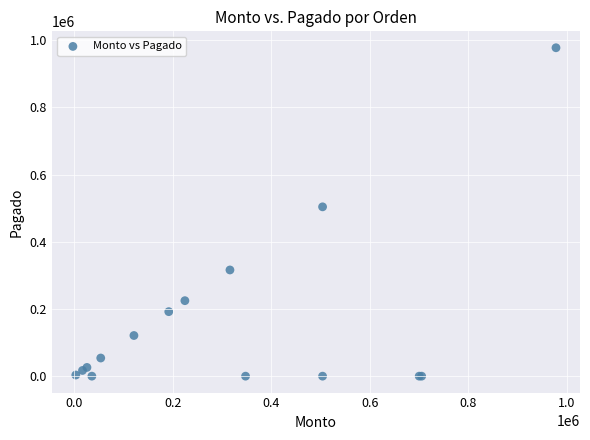

What Y value in the scatter plot is closest to 488750?

504000